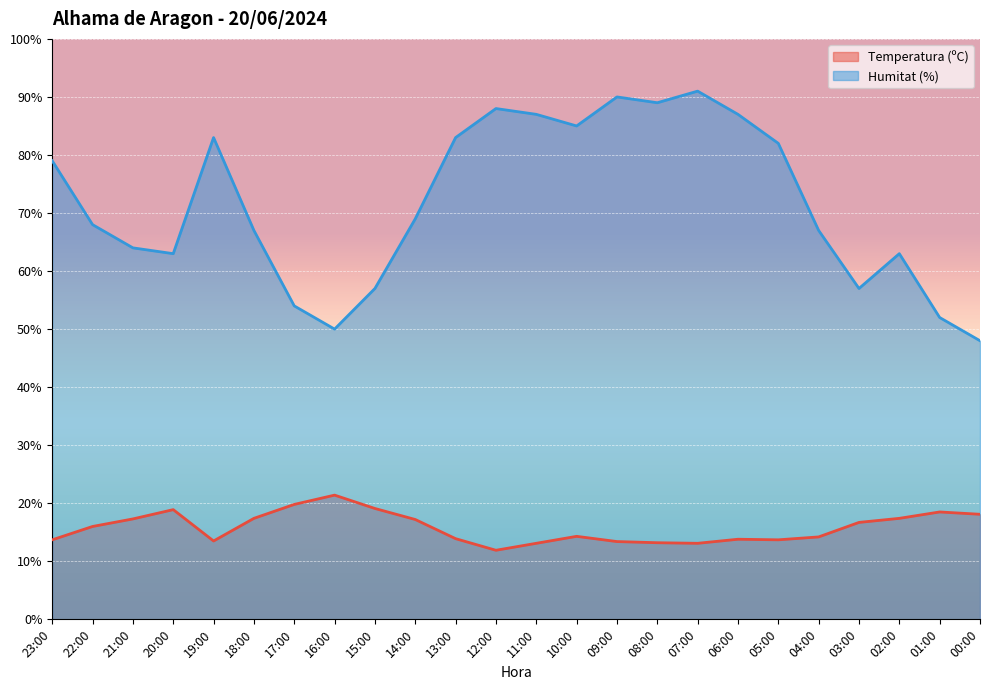

What value does the Temperatura (ºC) series have at 02:00?

17.4